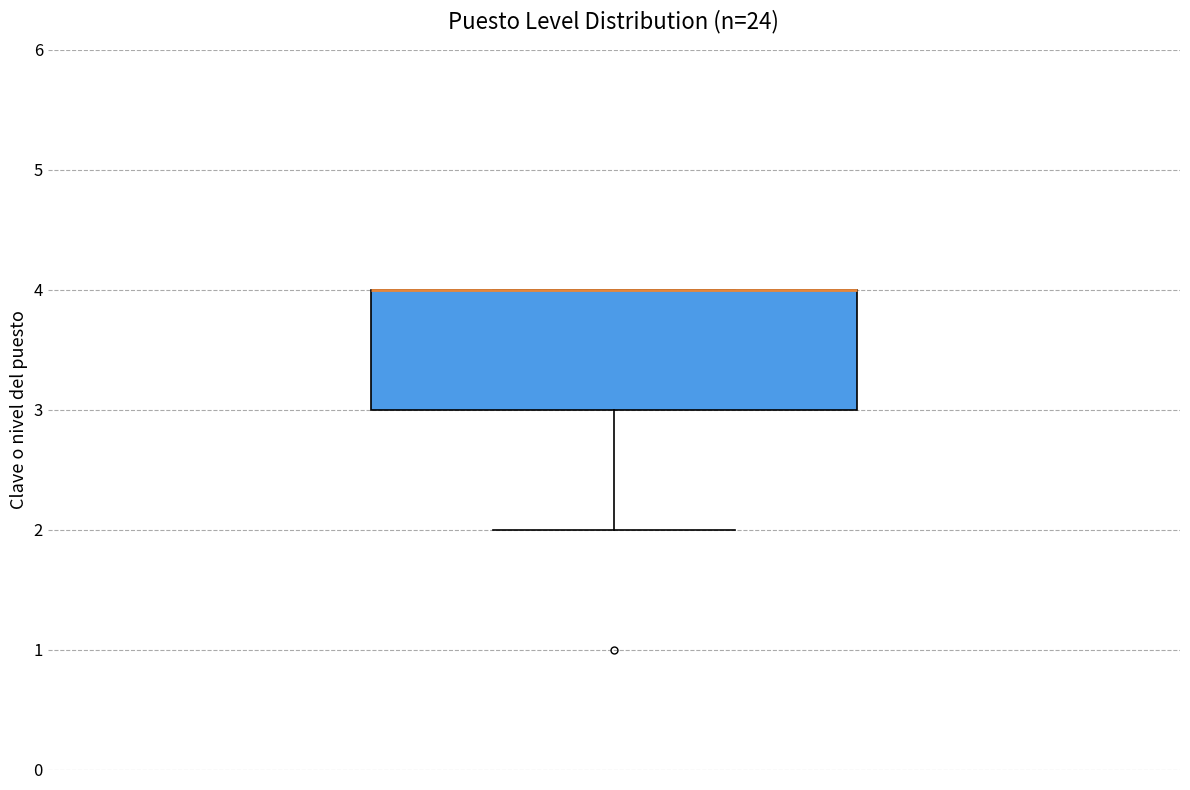

Where is the upper edge of the box on the y-axis? The values are not printed on the chart, so give them approximately, as read against the axis.

4